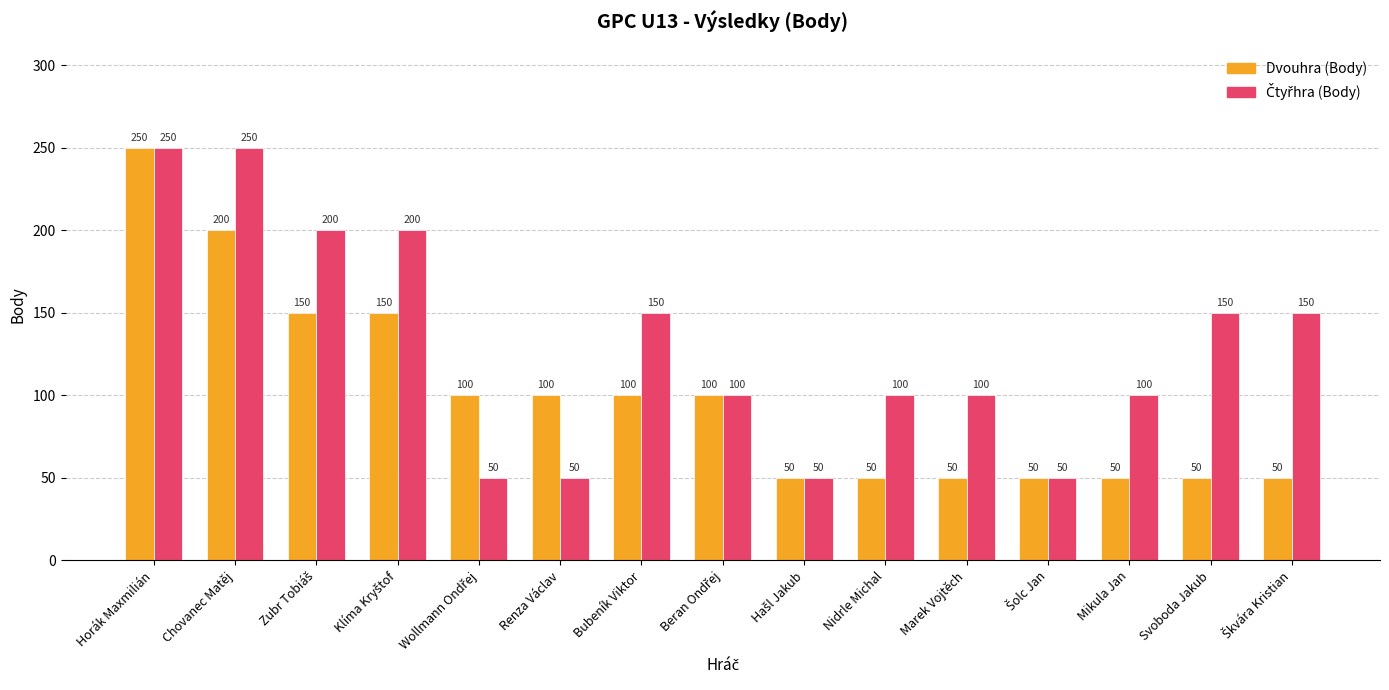

What is the difference between the highest and lowest values at Nidrle Michal?

50